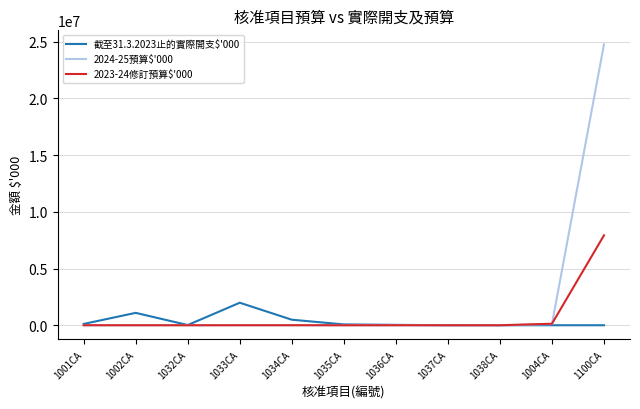

What is the difference between the 2023-24修訂預算$'000 values at 1001CA and 1033CA?

10